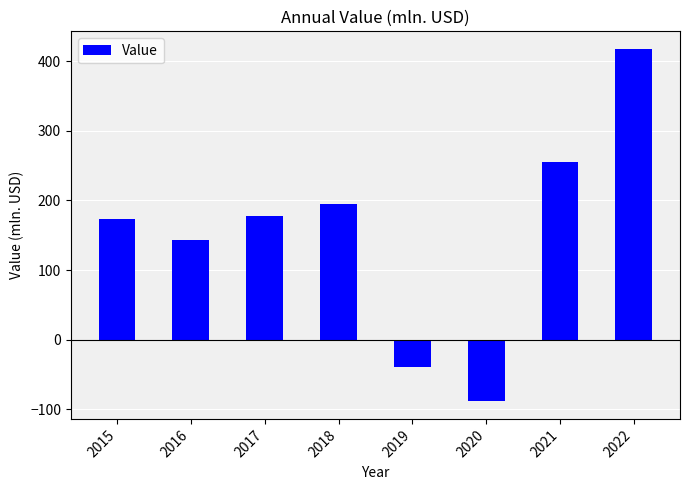

Which has a higher value, 2021 or 2015?

2021